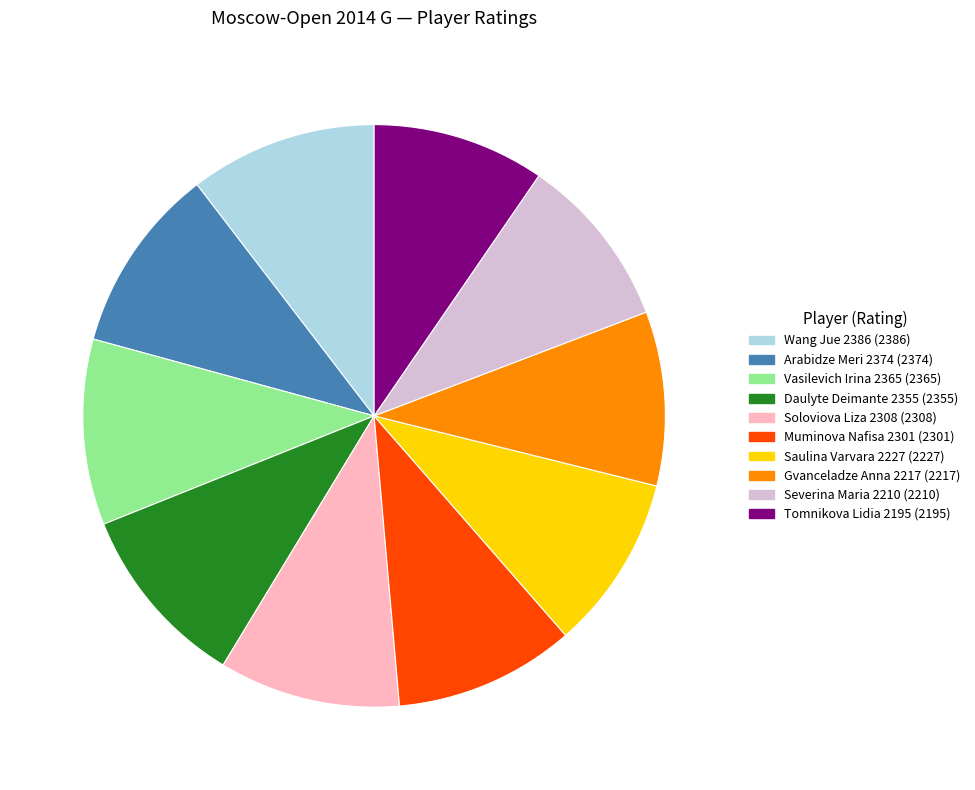

Does any single category account for the majority?

No